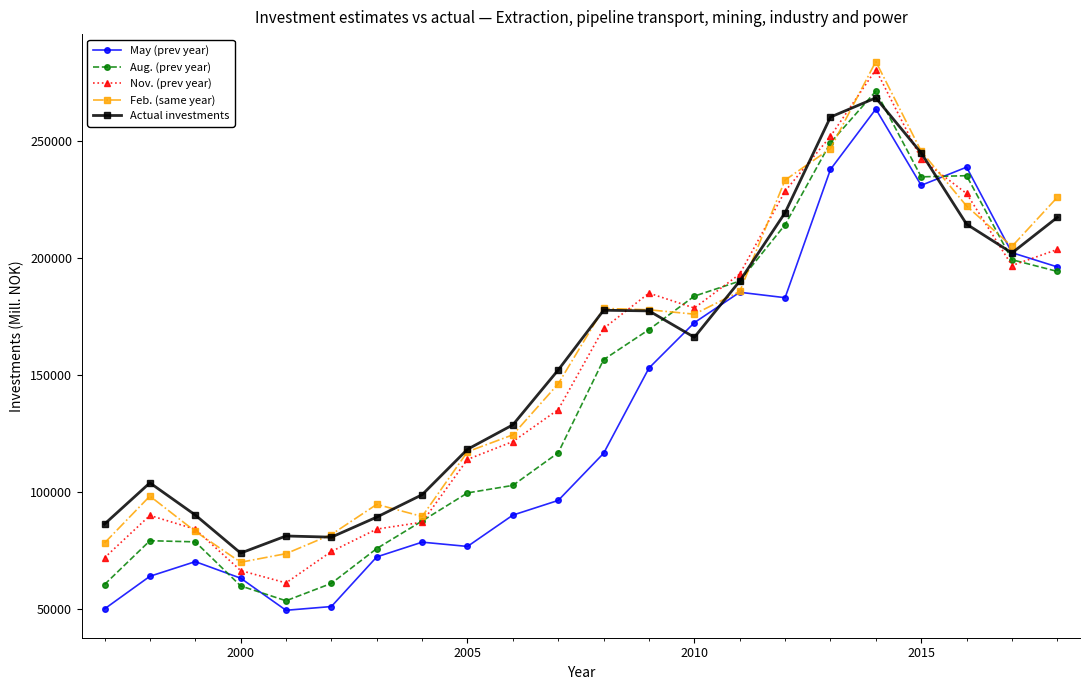

In Feb. (same year), how many points are lower than both neighbors (excluding endpoints)?

4